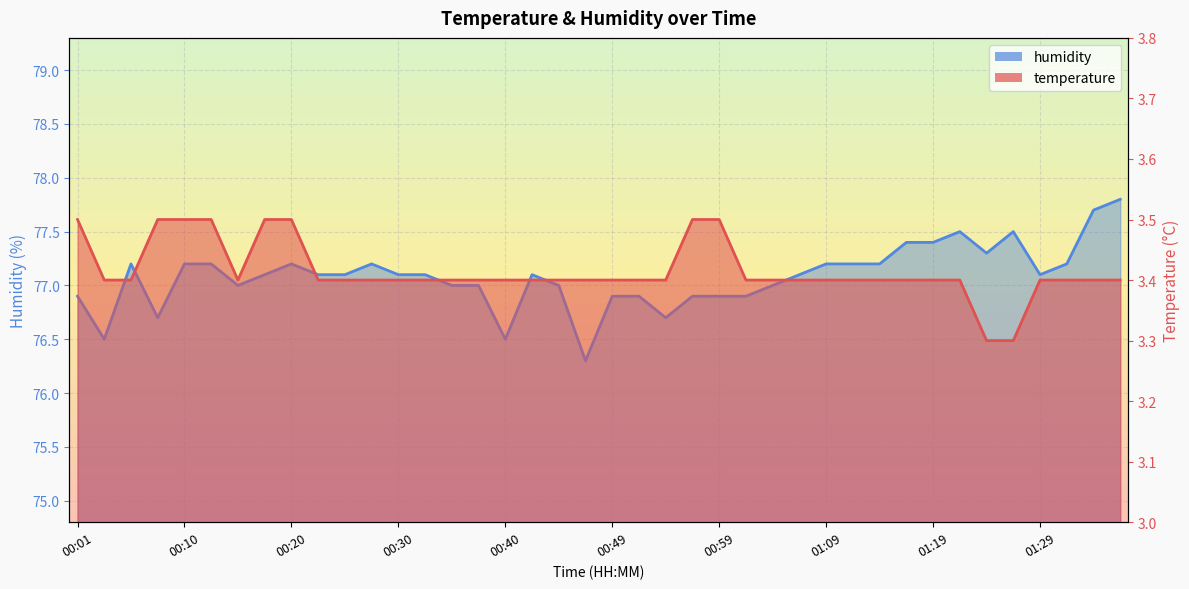

Which series has the largest total across all categories?

humidity